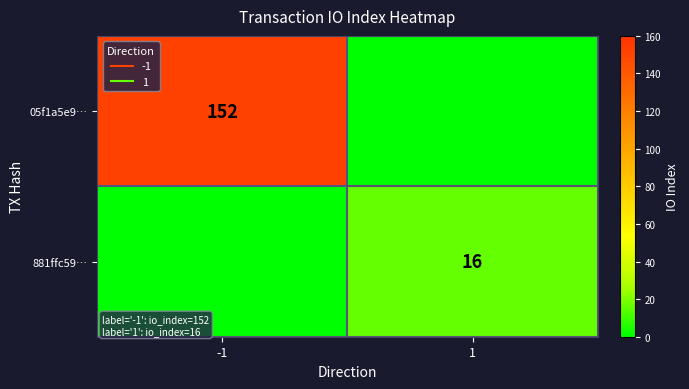

Rank the series at -1 from highest to lowest value.

05f1a5e9…, 881ffc59…